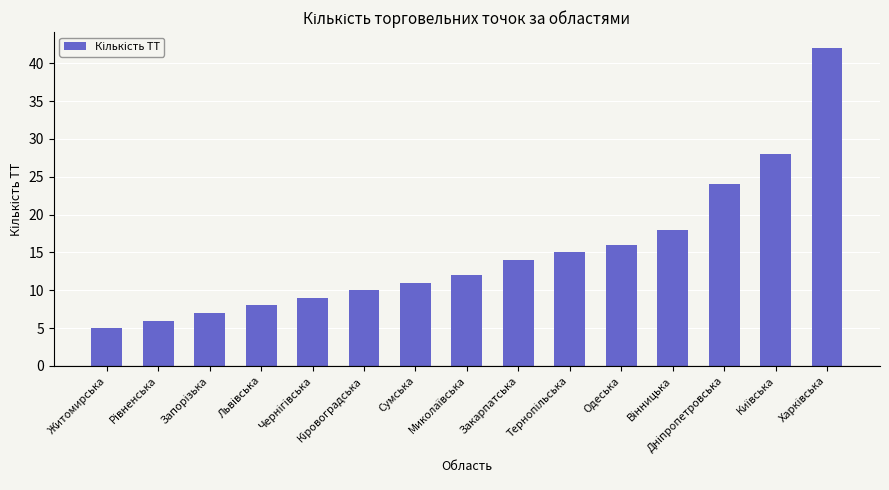

Count the number of data series in this chart.

1